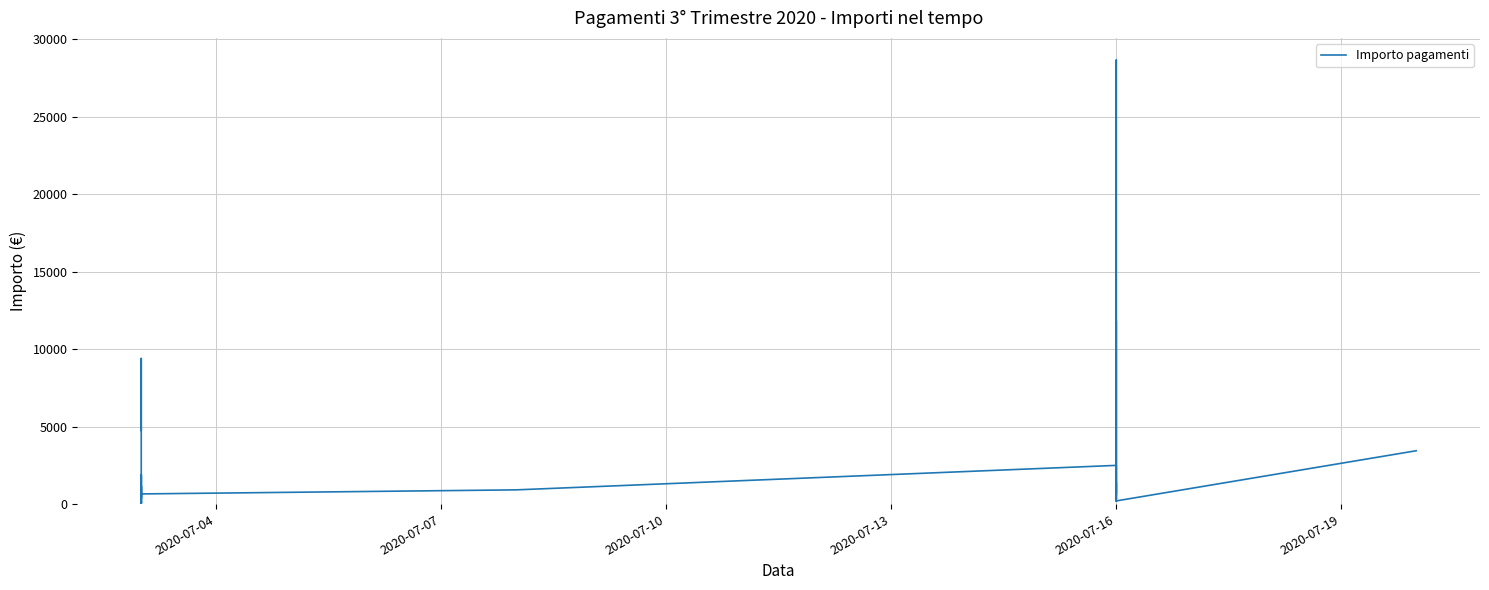

What is the difference between the maximum and minimum values?

28653.3